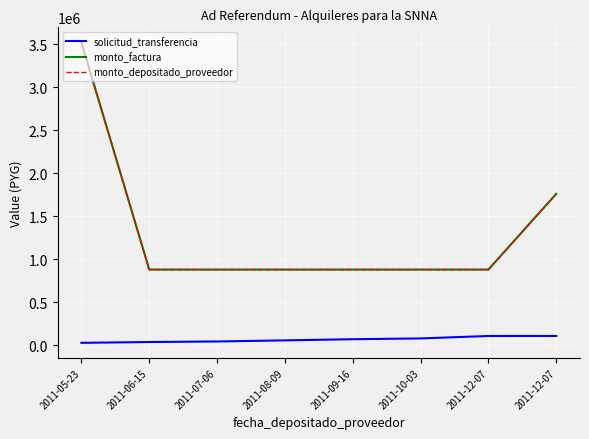

What is the difference between the maximum and minimum values in the monto_factura series?

2640000